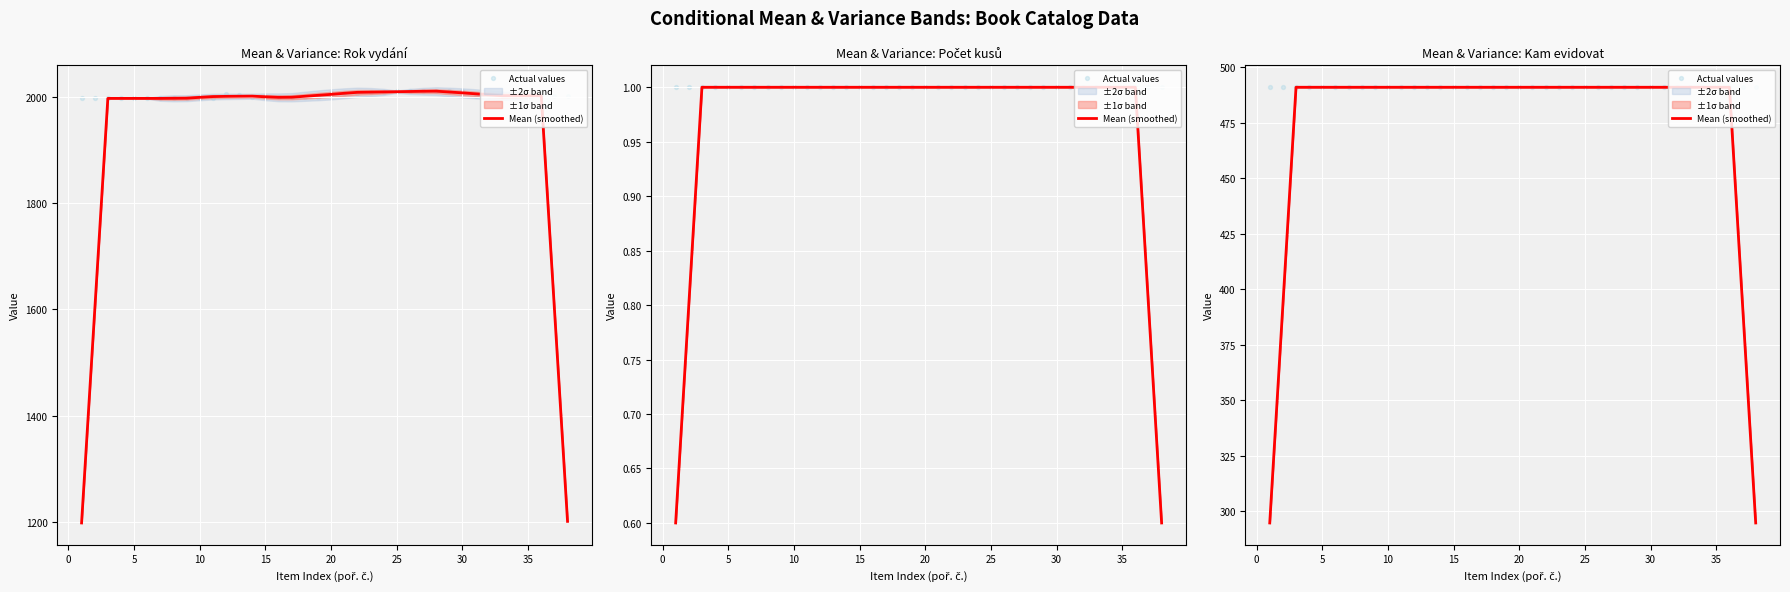

Which series reaches the maximum Y coordinate?

Mean (smoothed)